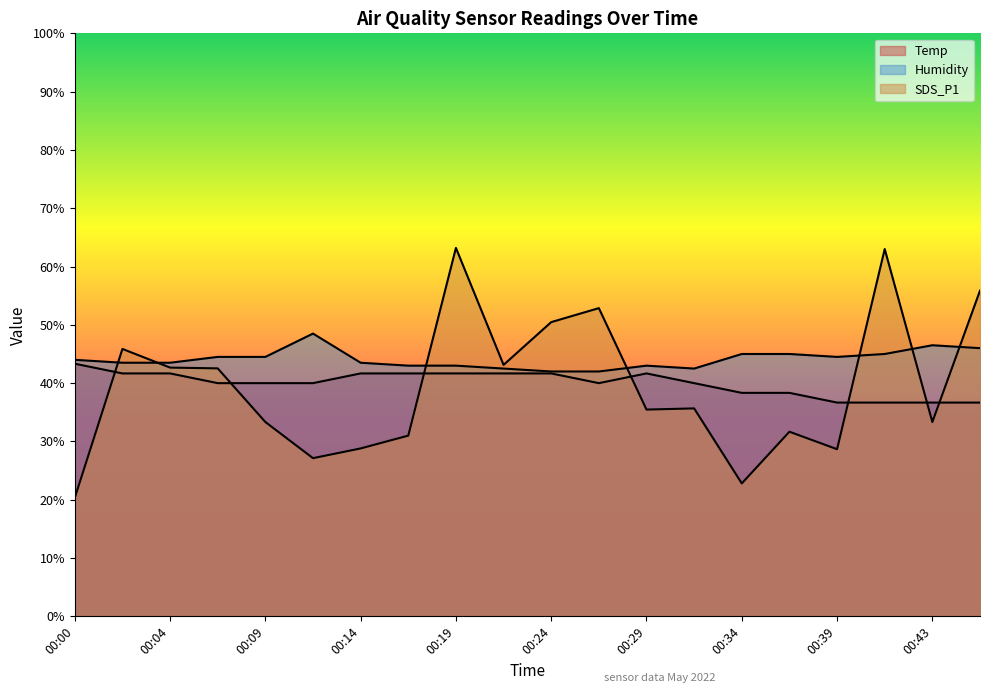

What is the smallest value displayed?

20.3